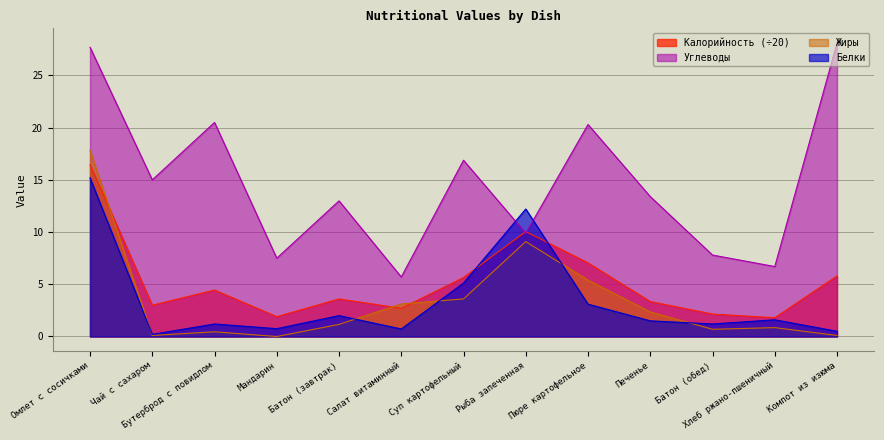

What are all the series names shown in the legend?

Калорийность (÷20), Углеводы, Жиры, Белки